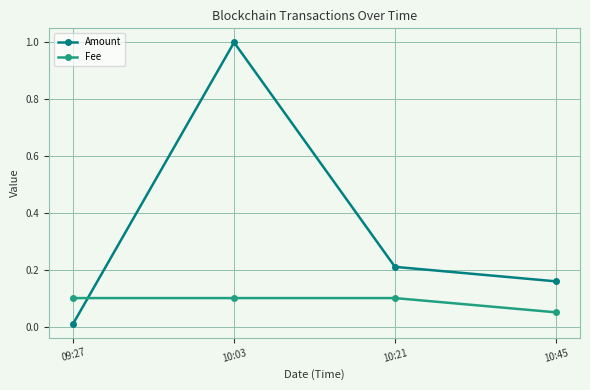

True or false: Fee has more than 1 points higher than both neighbors.

False